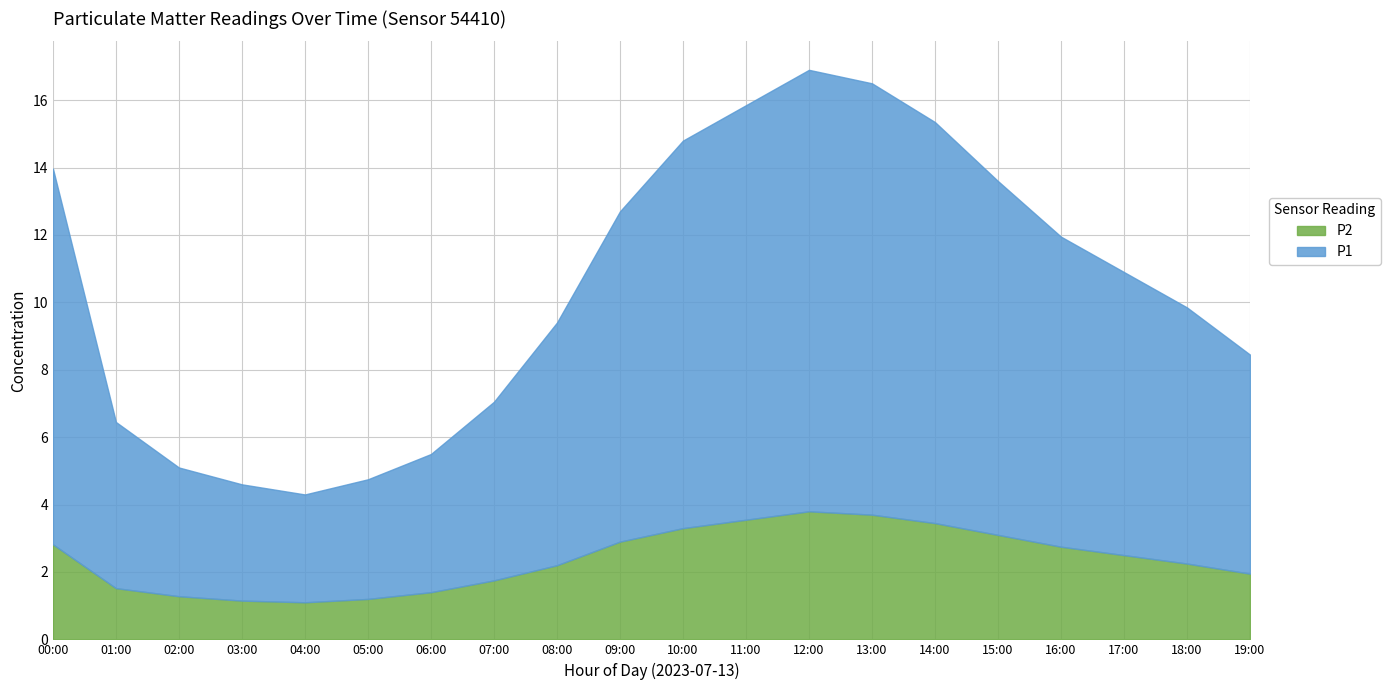

What is the label of the 15th point from the left?

14:00